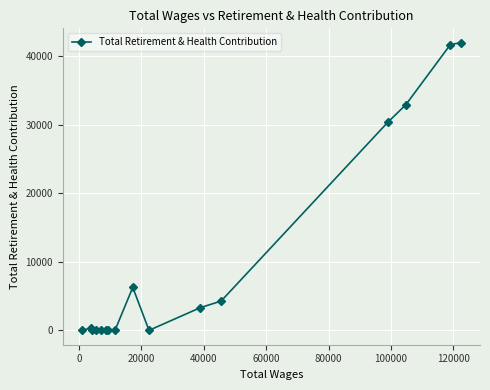

What is the greatest value displayed?

41988